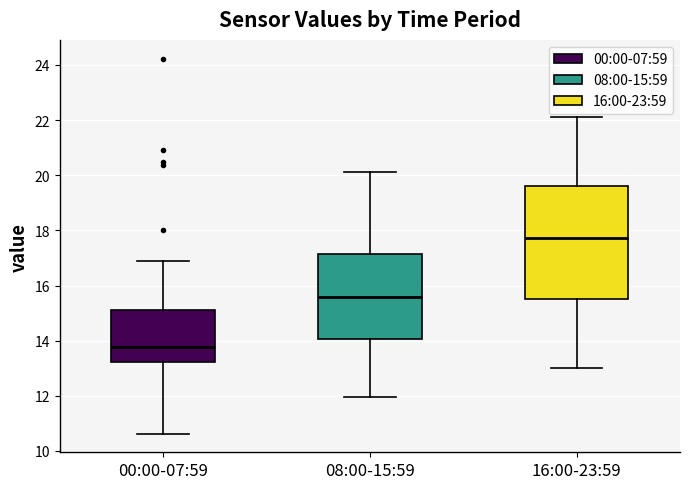

Where does the median line of the box for 16:00-23:59 sit on the y-axis? The values are not printed on the chart, so give them approximately, as read against the axis.

17.8